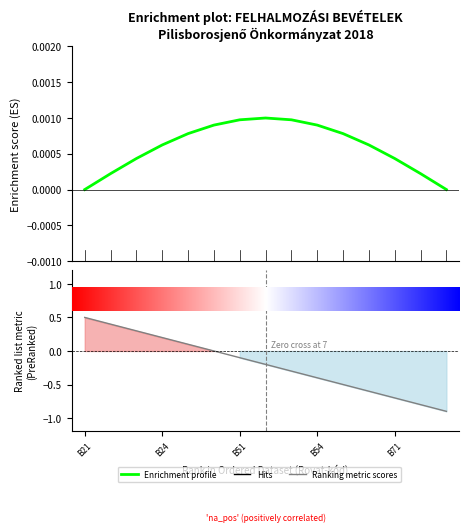

List the series in order of their peak value, highest first.

Ranking metric scores, Enrichment profile